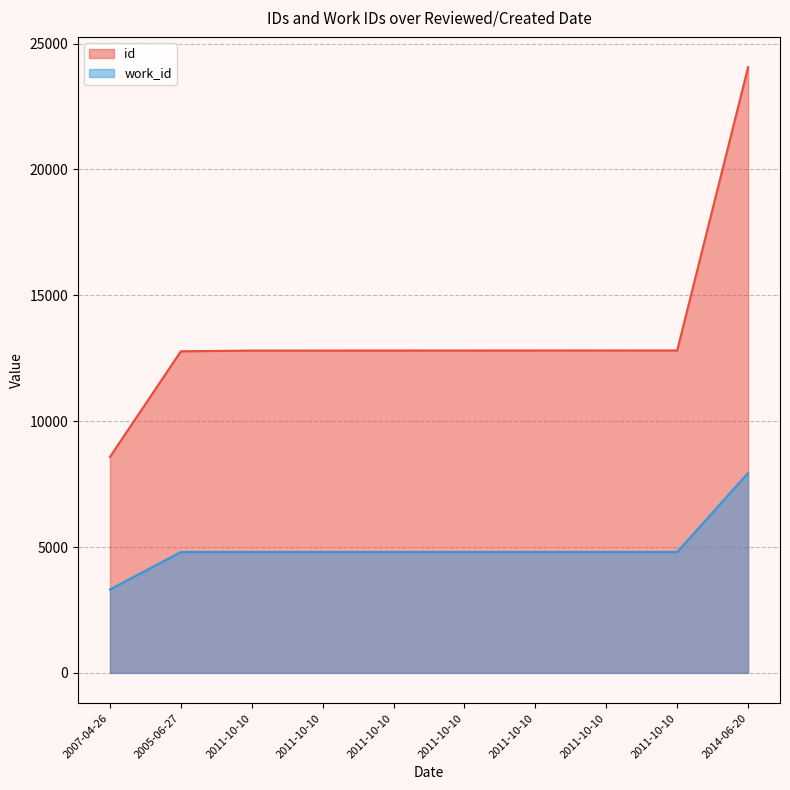

Reading right to left, transcribe all the data shown in this chart.

id: 2014-06-20=24065	2011-10-10=12811	2011-10-10=12810	2011-10-10=12809	2011-10-10=12808	2011-10-10=12807	2011-10-10=12806	2011-10-10=12805	2005-06-27=12777	2007-04-26=8581
work_id: 2014-06-20=7941	2011-10-10=4802	2011-10-10=4802	2011-10-10=4802	2011-10-10=4802	2011-10-10=4802	2011-10-10=4802	2011-10-10=4802	2005-06-27=4801	2007-04-26=3314